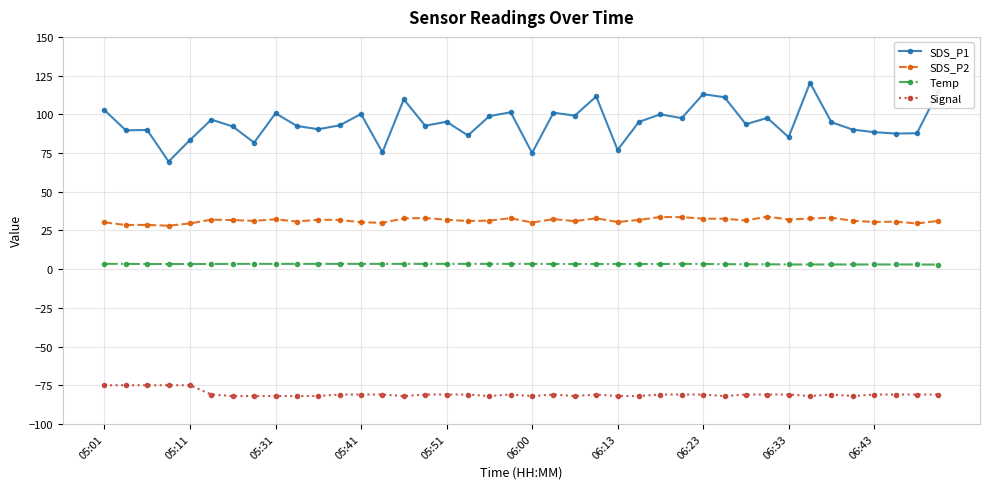

How many data points does each series have?

40